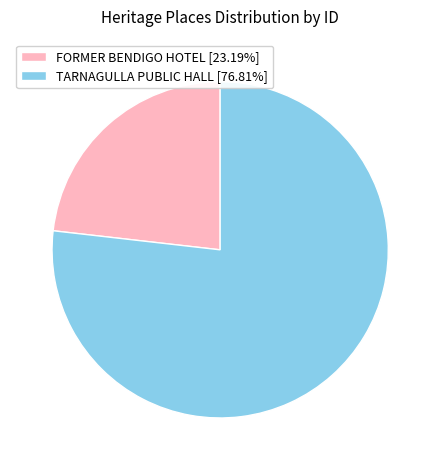

Do TARNAGULLA PUBLIC HALL [76.81%] and FORMER BENDIGO HOTEL [23.19%] together represent more than half of the pie?

Yes